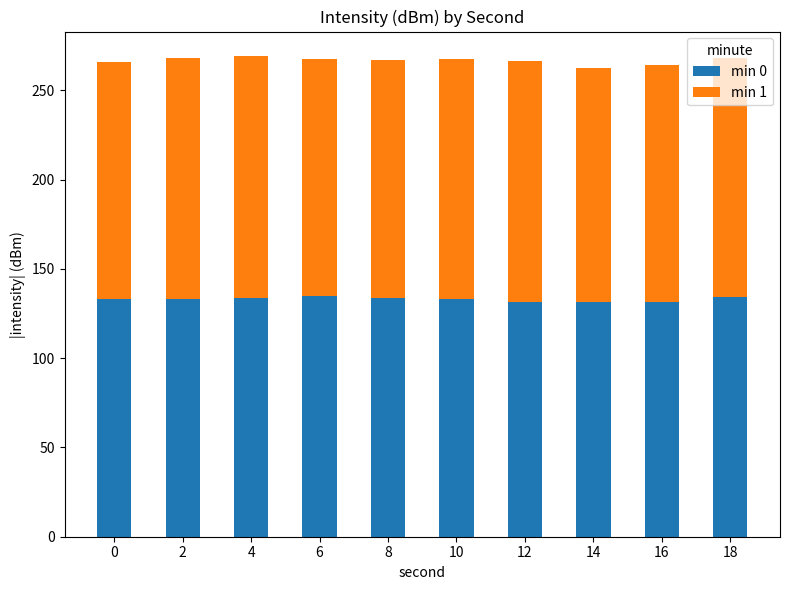

The value of min 0 at 6 is 134.9. True or false?

True